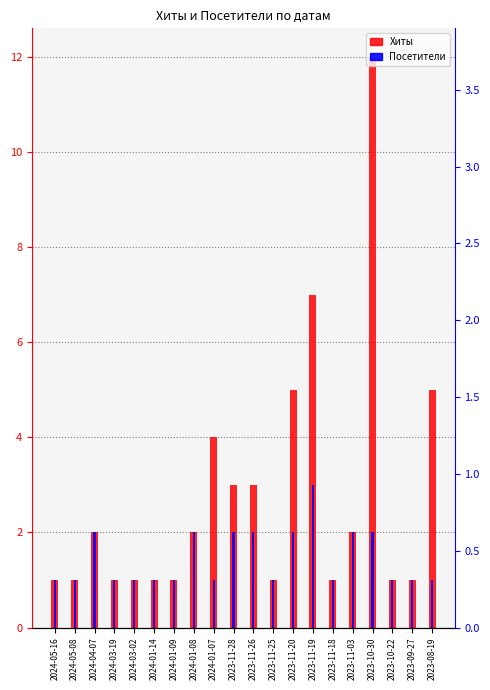

Reading left to right, list all the values displayed in this chart.

Хиты: 1	1	2	1	1	1	1	2	4	3	3	1	5	7	1	2	12	1	1	5
Посетители: 1	1	2	1	1	1	1	2	1	2	2	1	2	3	1	2	2	1	1	1